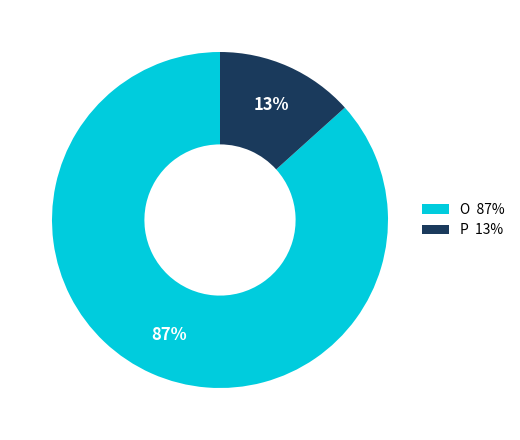

How many slices are in this pie chart?

2